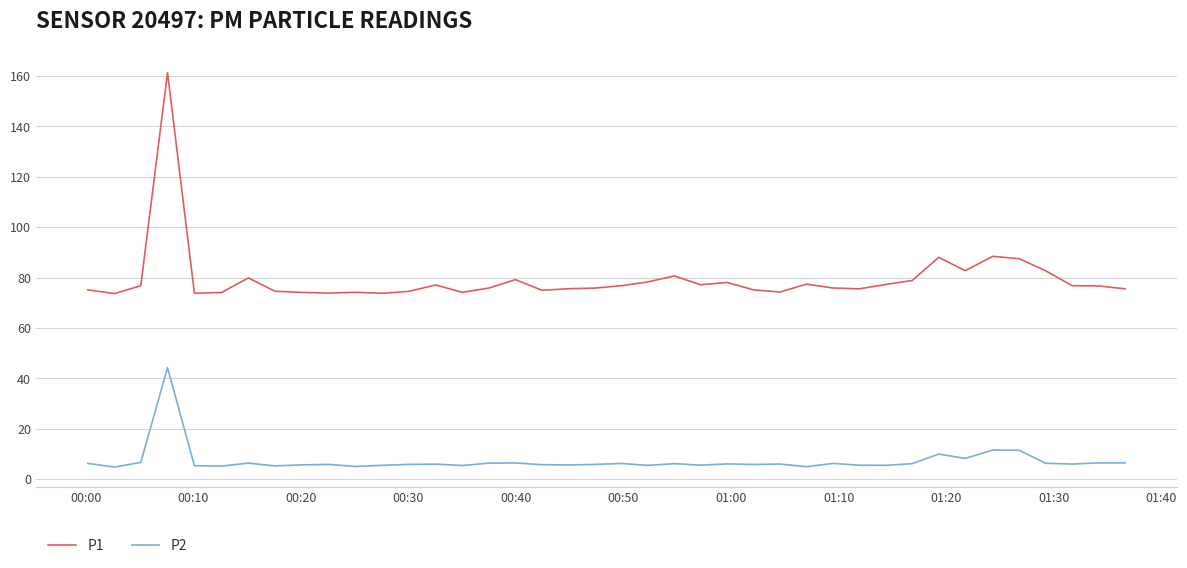

Rank the series by their average value, from highest to lowest.

P1, P2